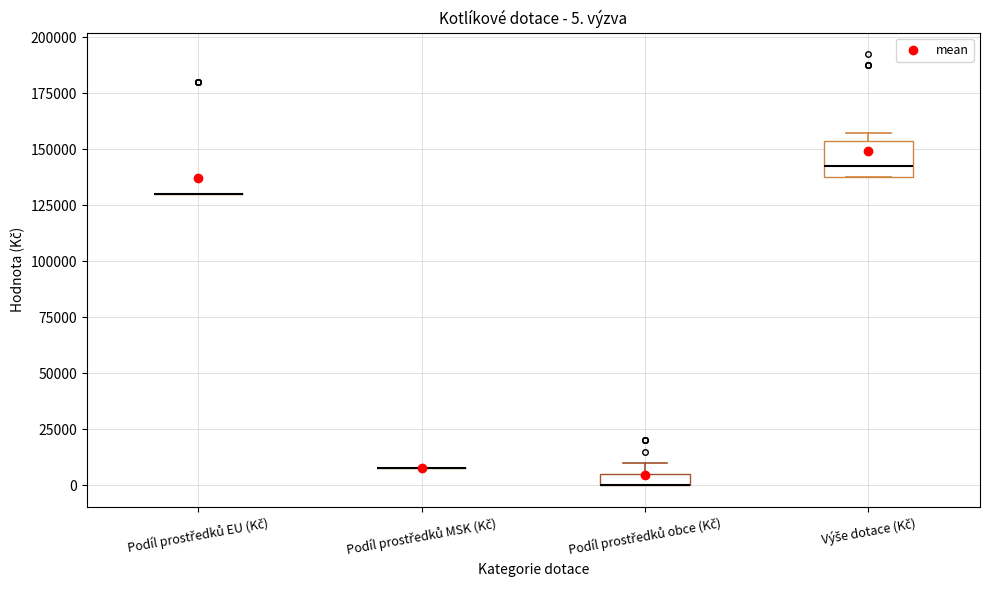

Which box is the tallest, from its lower edge to its upper edge?

Výše dotace (Kč)